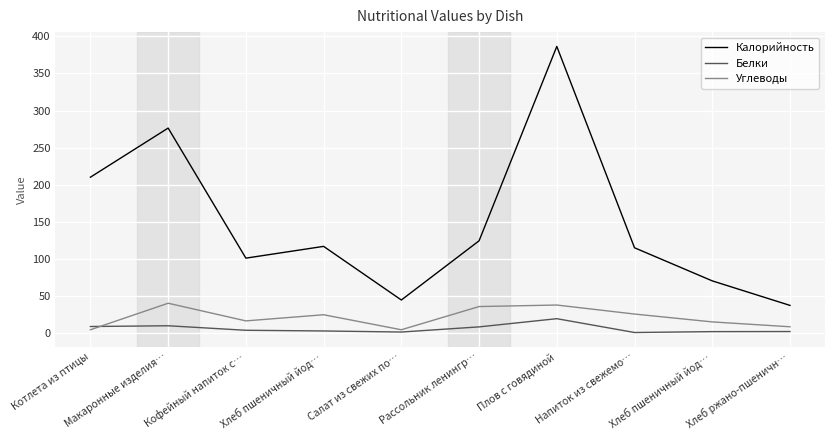

What is the label of the 10th point from the left?

Хлеб ржано-пшеничн…